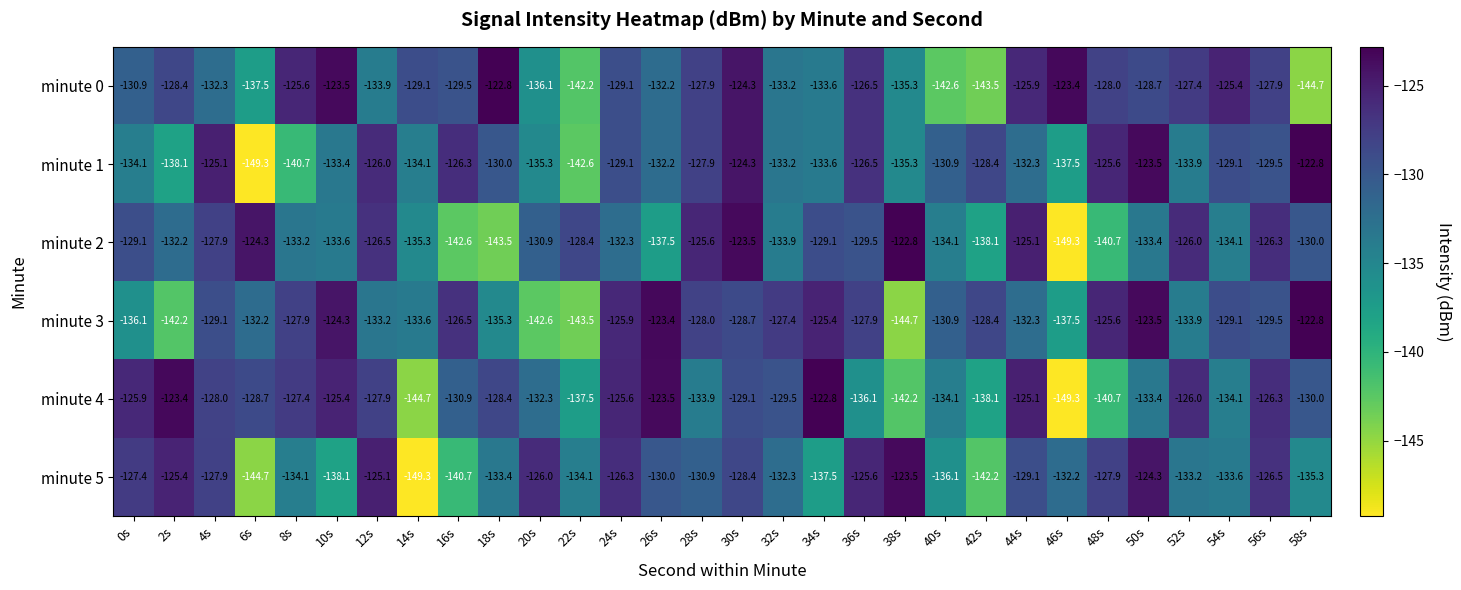

Which series changed the most between 12s and 14s?

minute 5